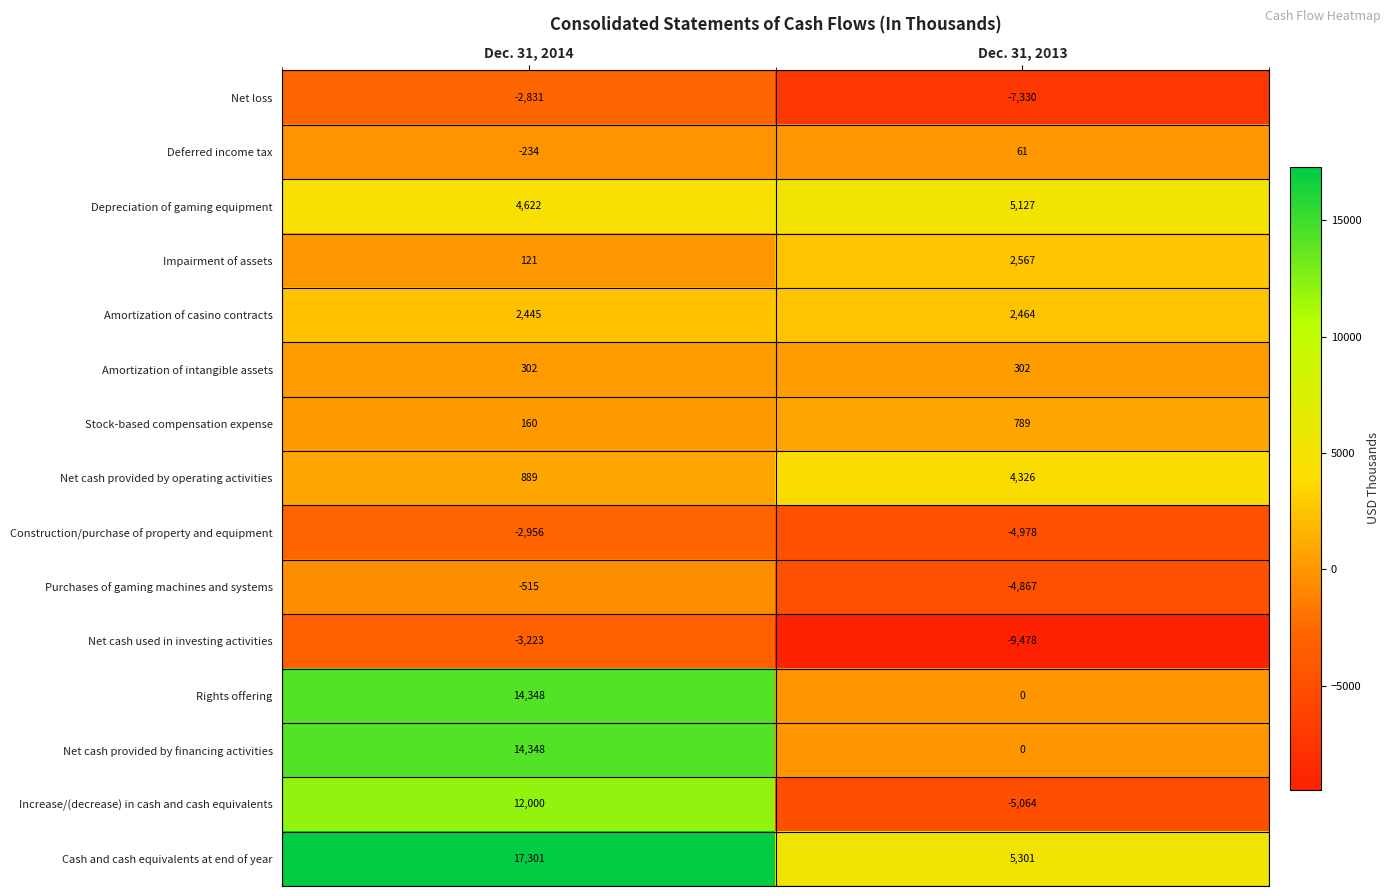

At which category is the sum across all series the highest?

Dec. 31, 2014